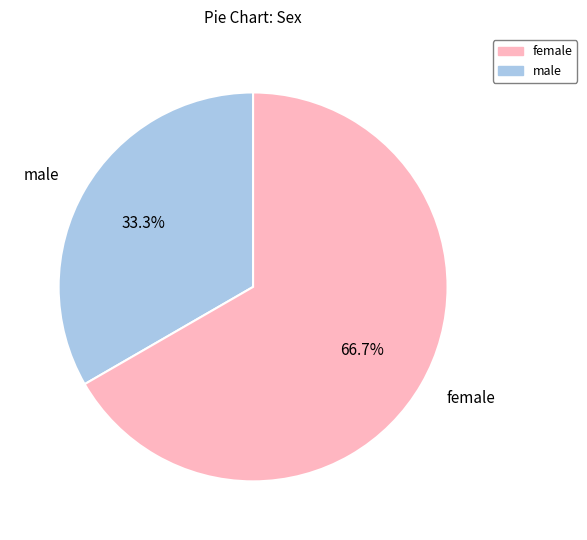

How much of the chart is everything except female?

33.3%